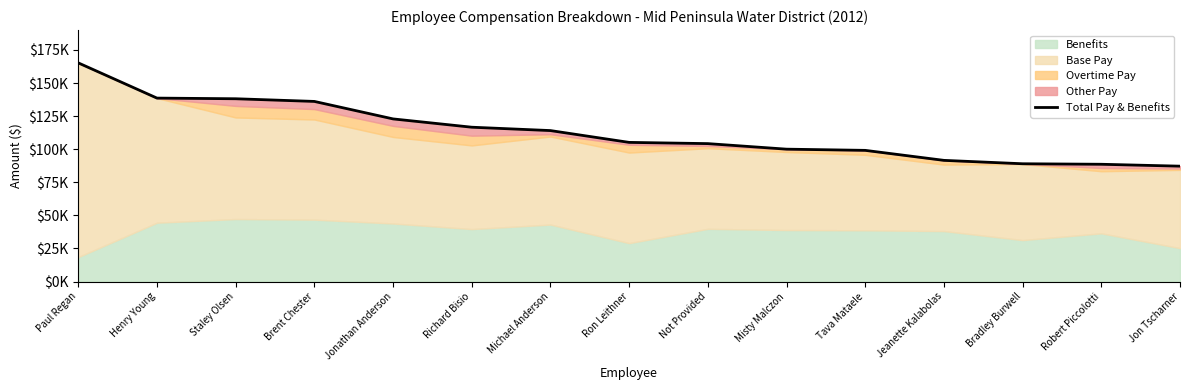

True or false: the data shows 87185.7 at Jon Tscharner.

True